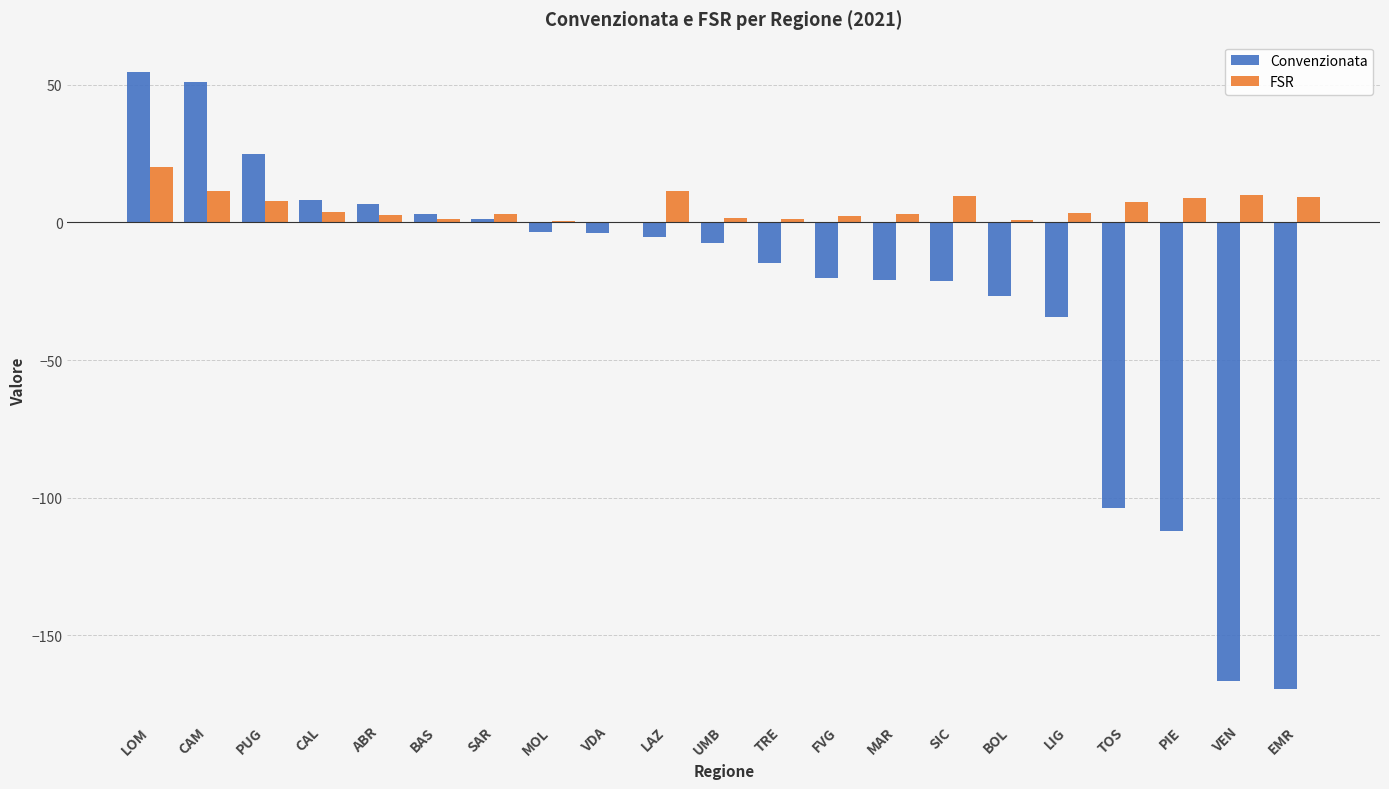

Which series changed the most between LOM and FVG?

Convenzionata